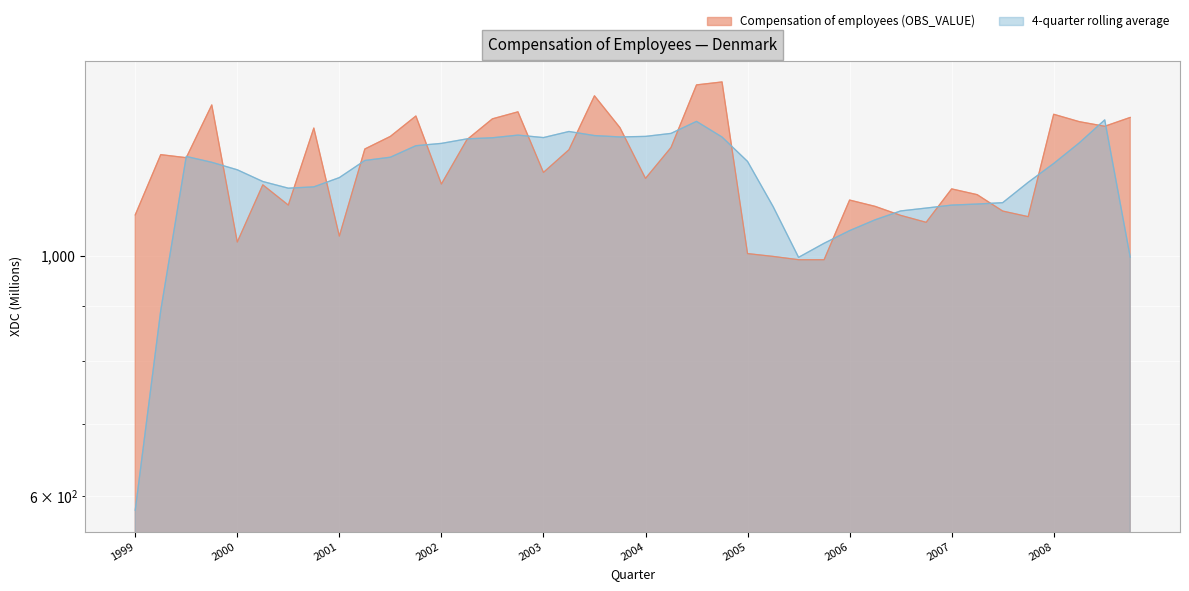

What is the smallest value displayed?

992